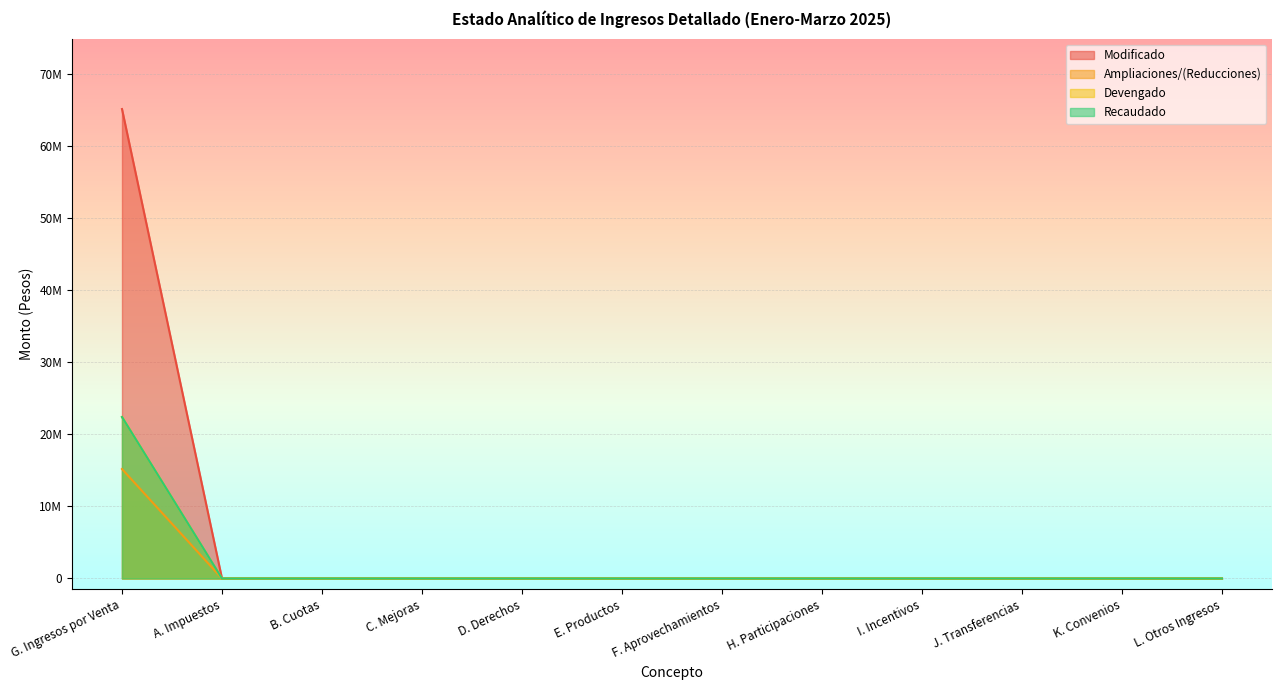

Which category has the lowest value across all series?

A. Impuestos